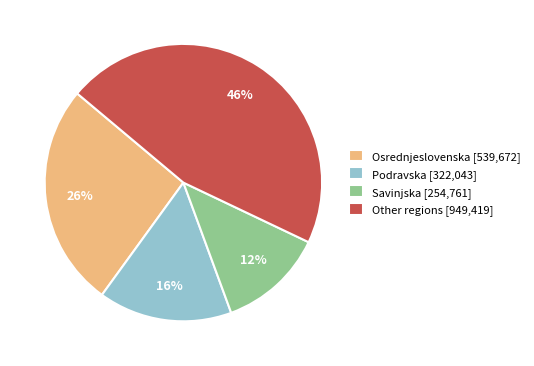

To the nearest percent, what is the difference between the largest and smallest slice percentages?

34%